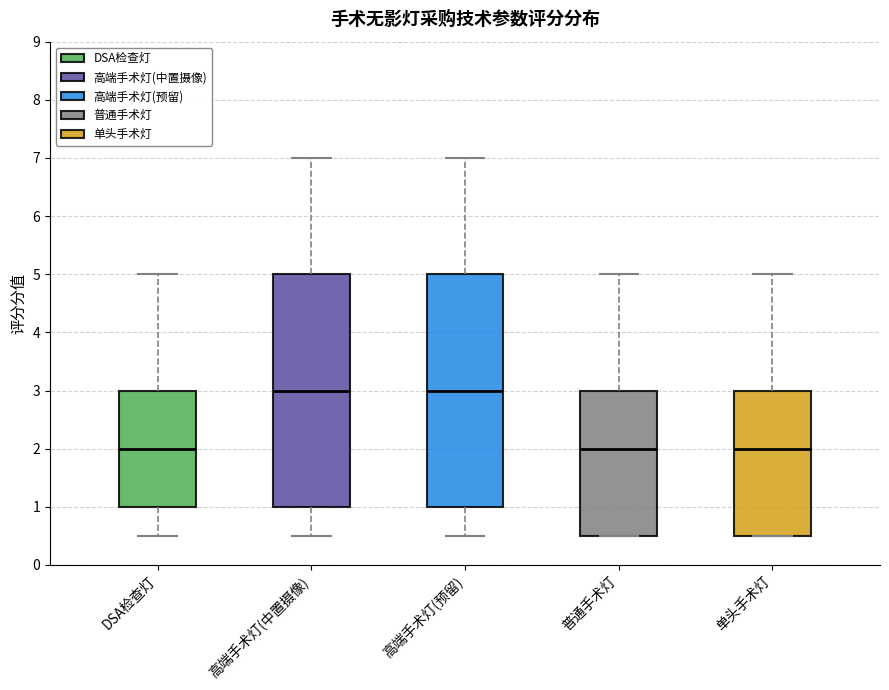

Reading left to right, transcribe this box plot: for each box, give where its median line is, the range the box spans, and where its two whiskers end, as read against the y-axis. The values are not printed on the chart, so give them approximately, as read against the axis.

DSA检查灯: median 2.0, box 1.0 to 3.0, whiskers 0.5 to 5.0
高端手术灯(中置摄像): median 3.0, box 1.0 to 5.0, whiskers 0.5 to 7.0
高端手术灯(预留): median 3.0, box 1.0 to 5.0, whiskers 0.5 to 7.0
普通手术灯: median 2.0, box 0.5 to 3.0, whiskers 0.5 to 5.0
单头手术灯: median 2.0, box 0.5 to 3.0, whiskers 0.5 to 5.0